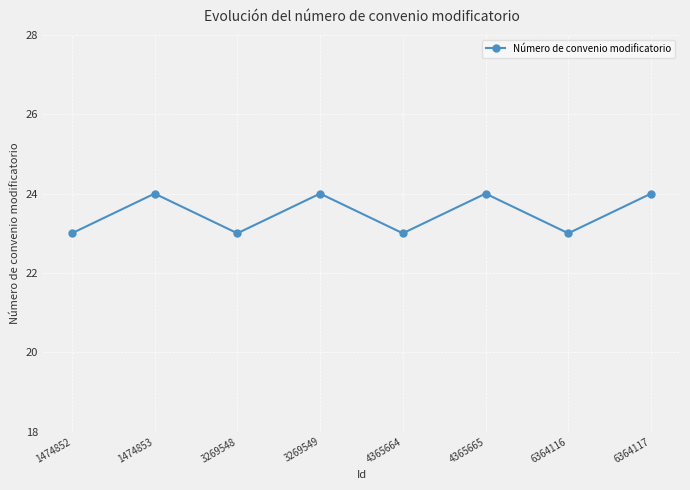

How many categories are shown in the chart?

8